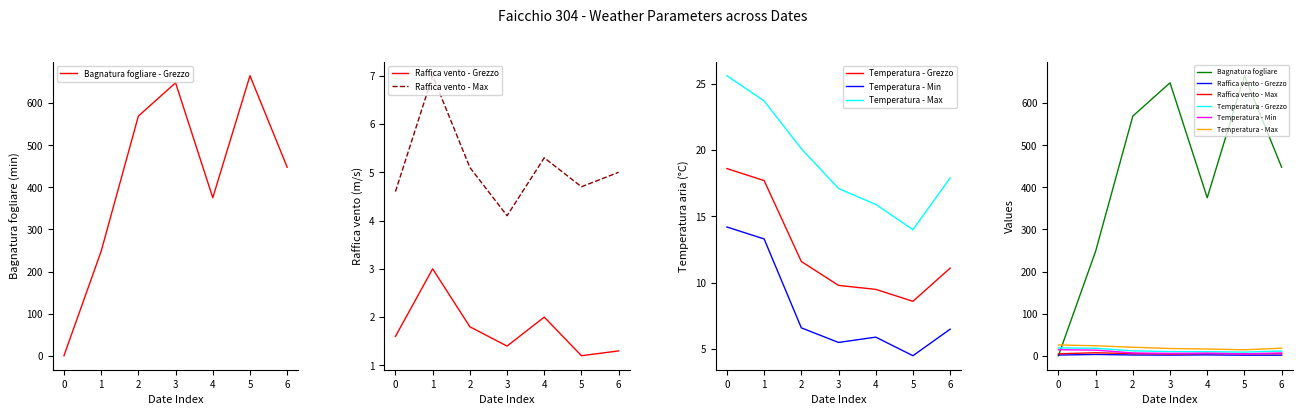

The value of Bagnatura fogliare - Grezzo at 2 is 208.1. True or false?

False